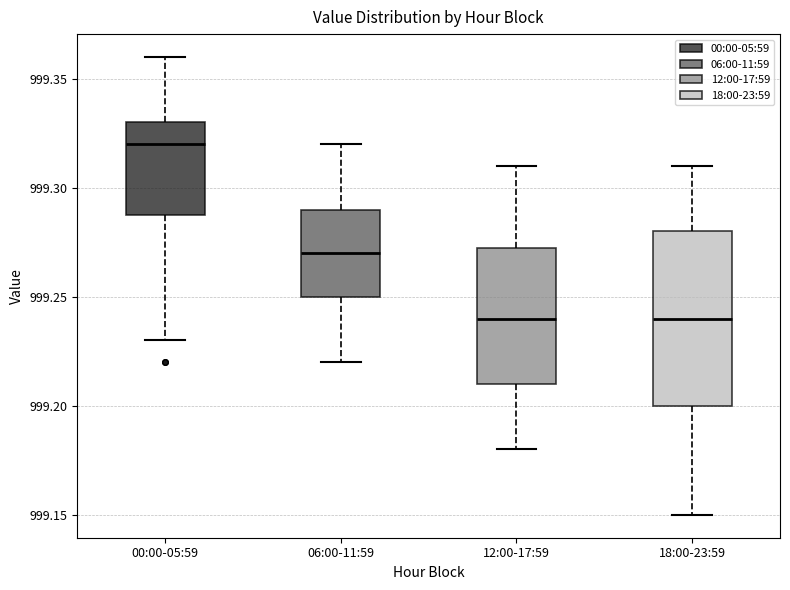

Comparing the boxes themselves (not the whiskers), which one is the tallest?

18:00-23:59